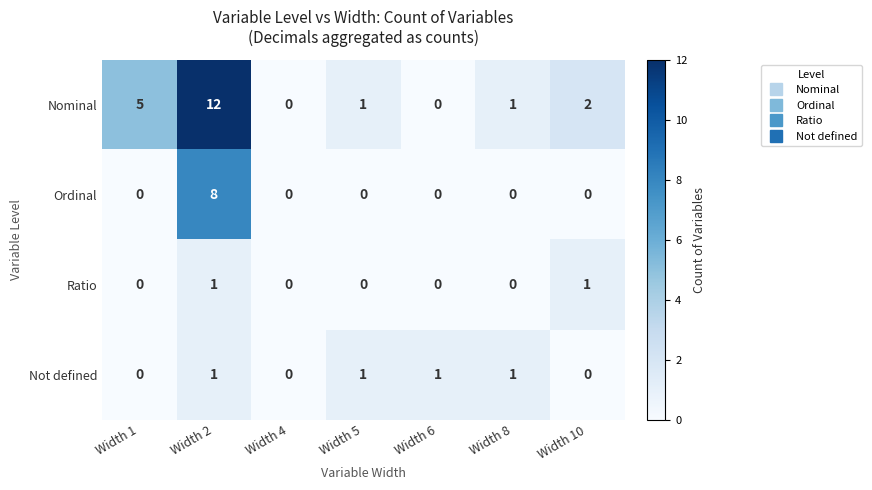

At which category is the sum across all series the highest?

Width 2